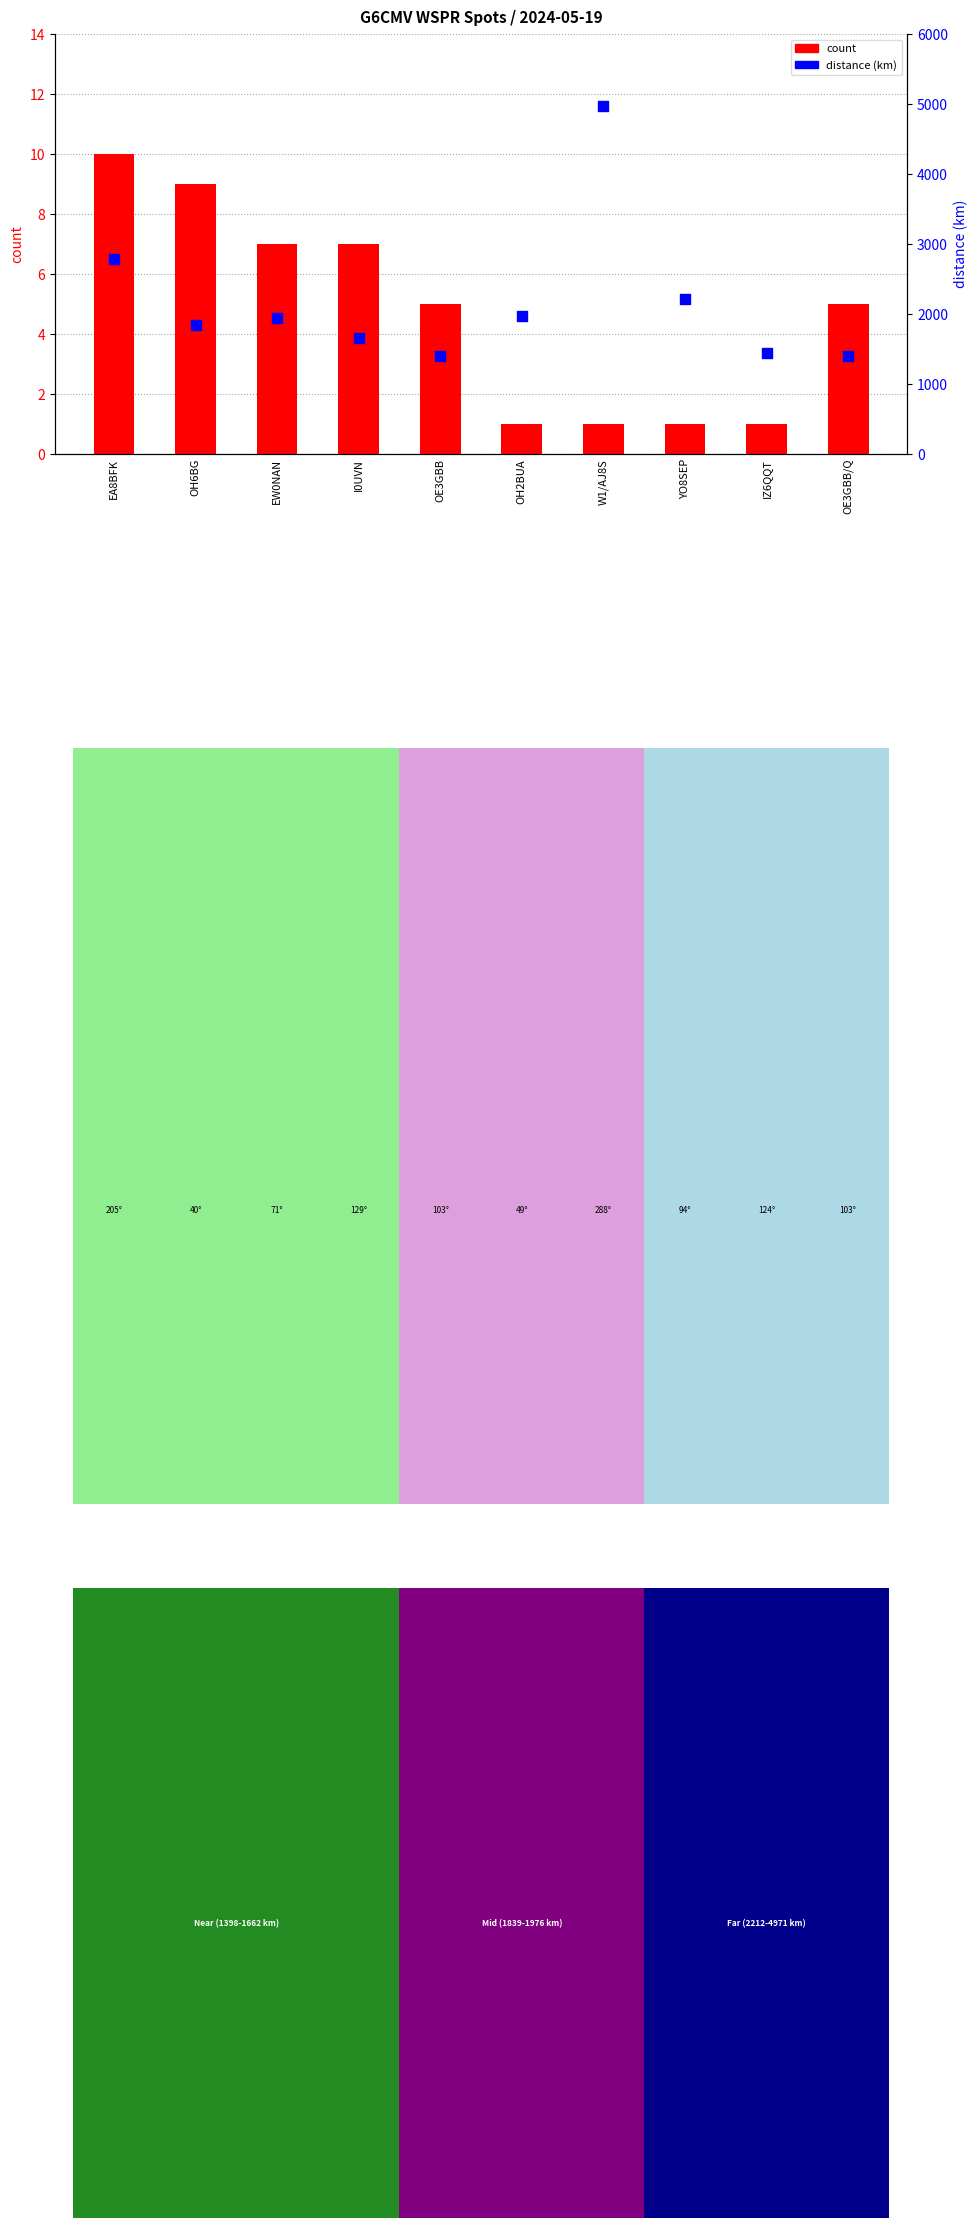

Is the value of count at IZ6QQT greater than the value of distance (km) at I0UVN?

No